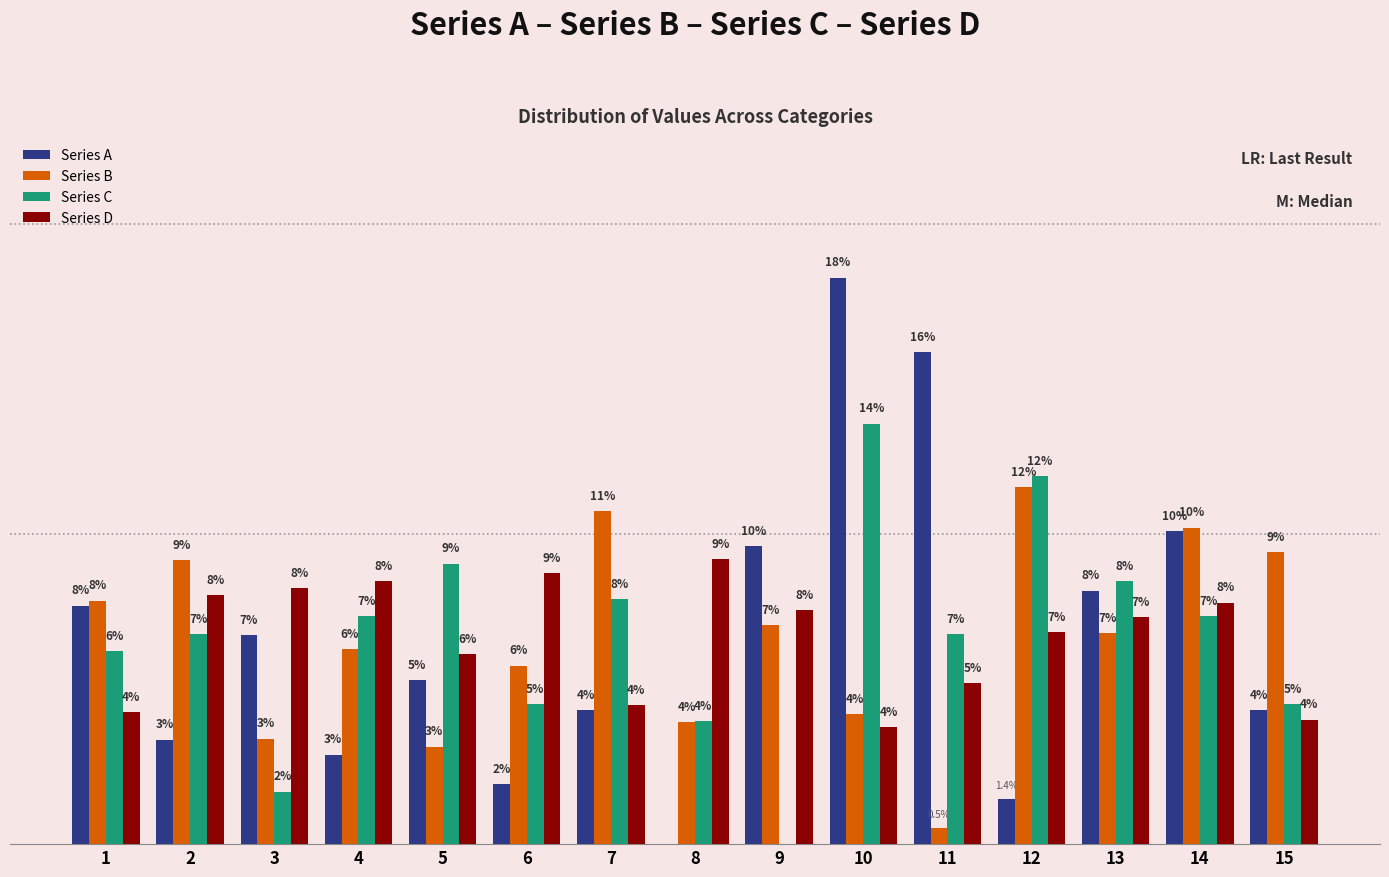

At which label does Series D first exceed 7?

2